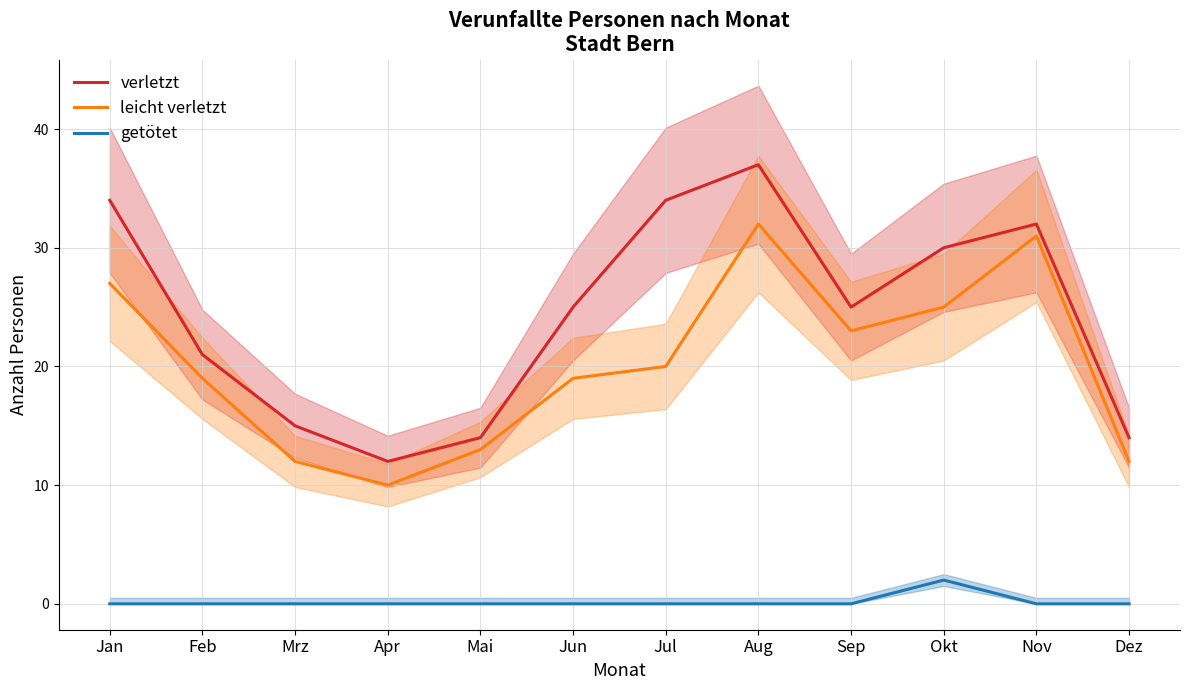

True or false: leicht verletzt and getötet intersect in this chart.

False